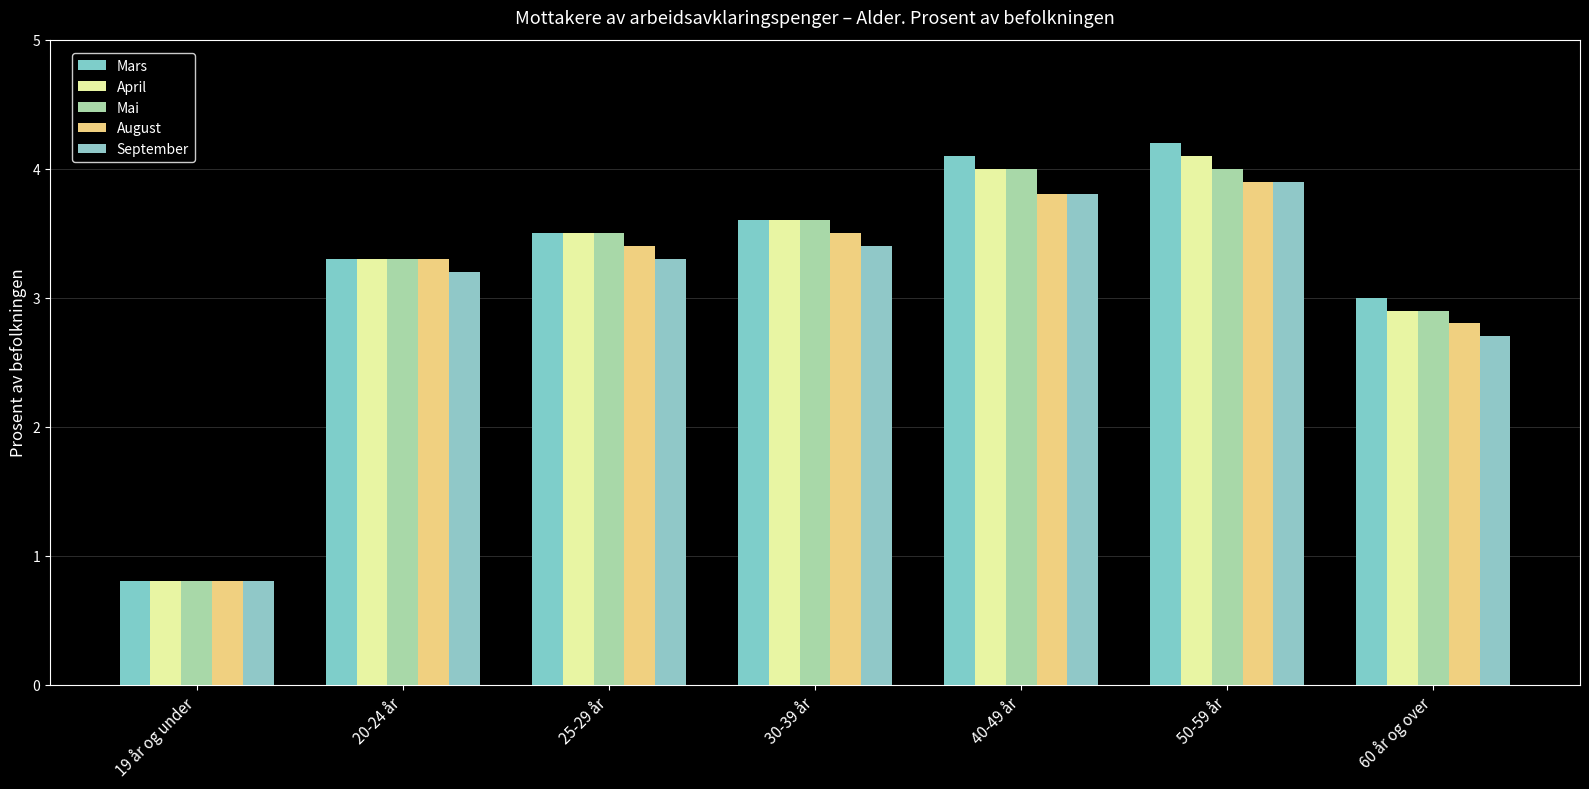

Rank the categories by August value from highest to lowest.

50-59 år, 40-49 år, 30-39 år, 25-29 år, 20-24 år, 60 år og over, 19 år og under